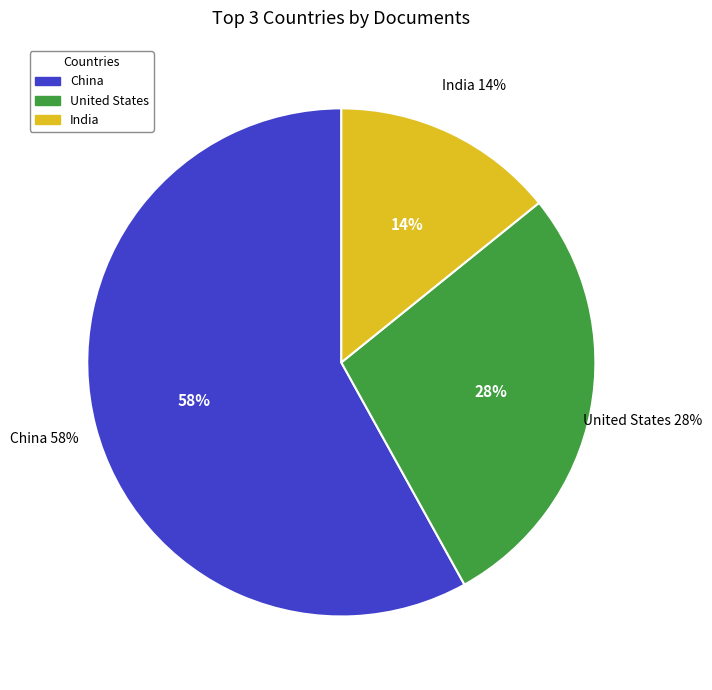

Which slice is the smallest?

India